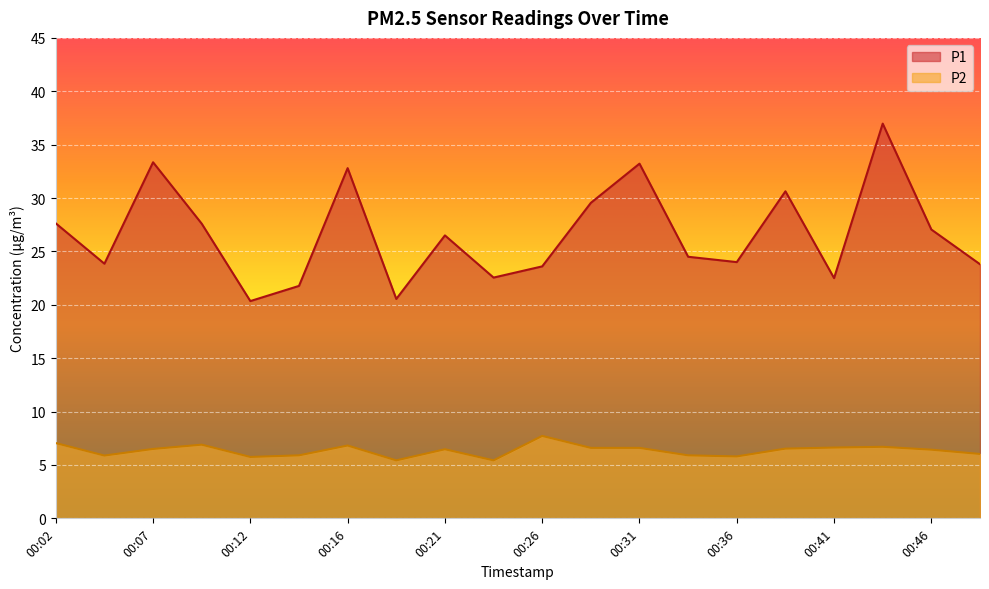

Reading right to left, extract all data points from this chart.

P1: 23.8	27.1	37.0	22.5	30.6	24.0	24.5	33.2	29.6	23.6	22.6	26.5	20.6	32.8	21.8	20.4	27.6	33.4	23.9	27.6
P2: 6.0	6.4	6.7	6.6	6.5	5.8	5.9	6.6	6.6	7.7	5.4	6.5	5.4	6.8	5.9	5.8	6.9	6.5	5.9	7.0